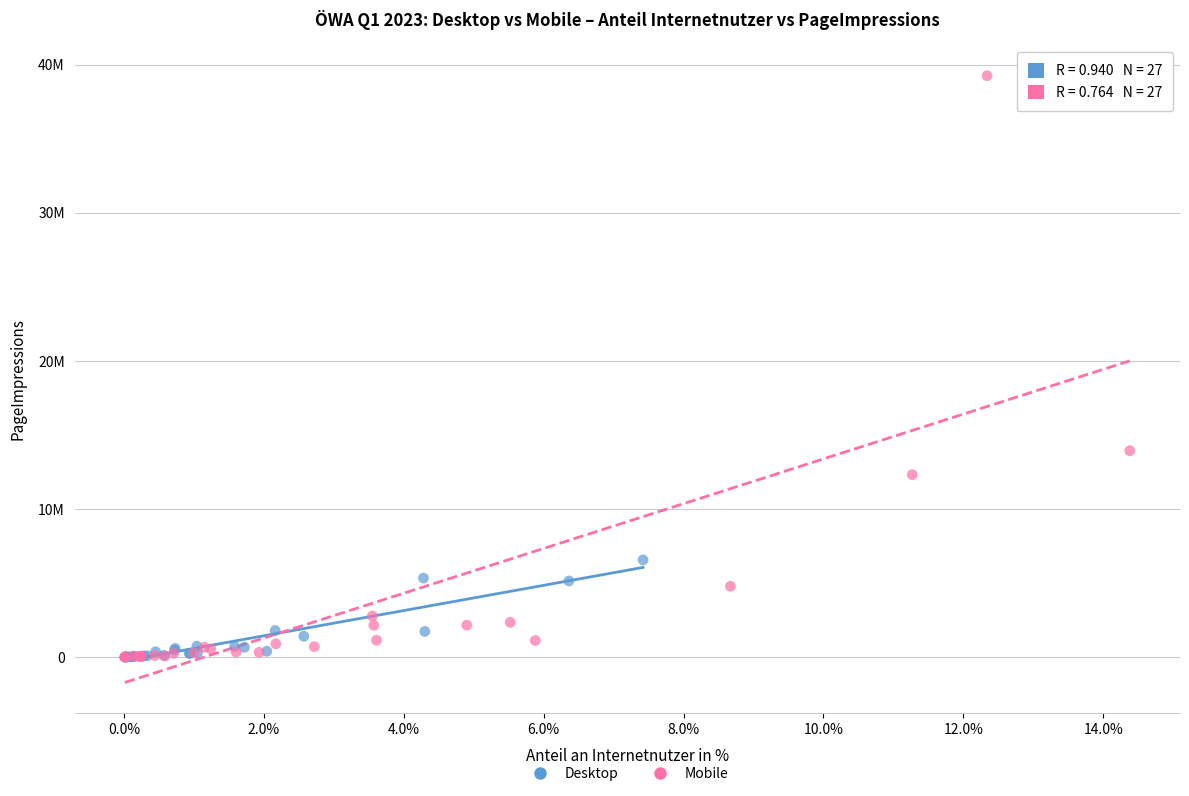

Which series has the largest Y range (max minus min)?

Mobile